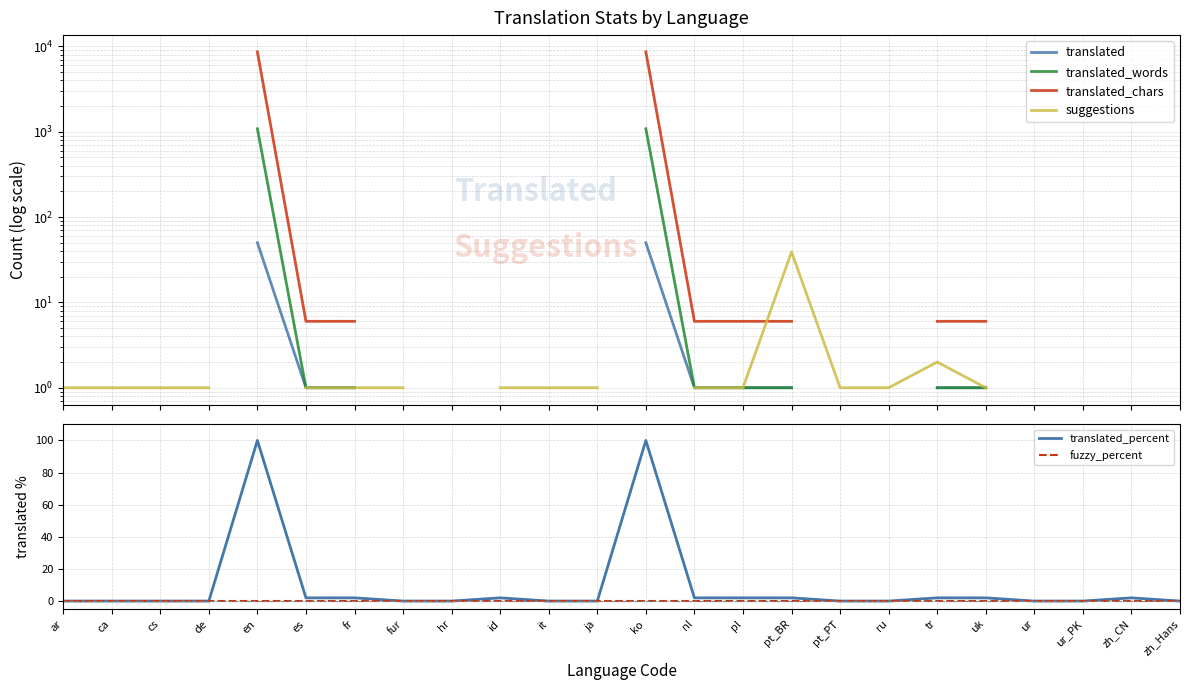

The fuzzy_percent series shows 0 at uk. True or false?

True